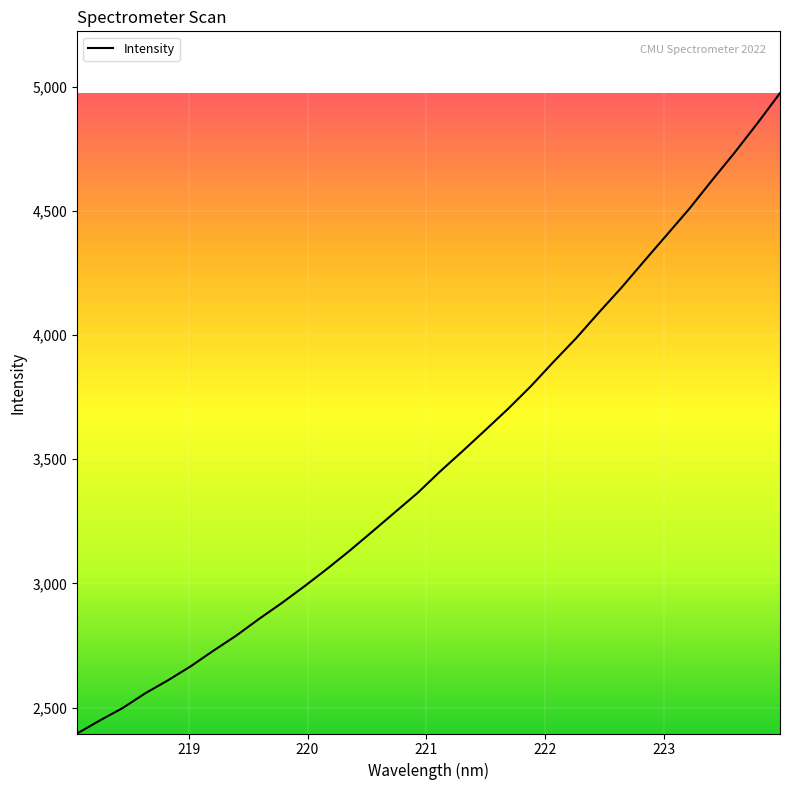

What is the difference between the maximum and minimum values?

2579.0